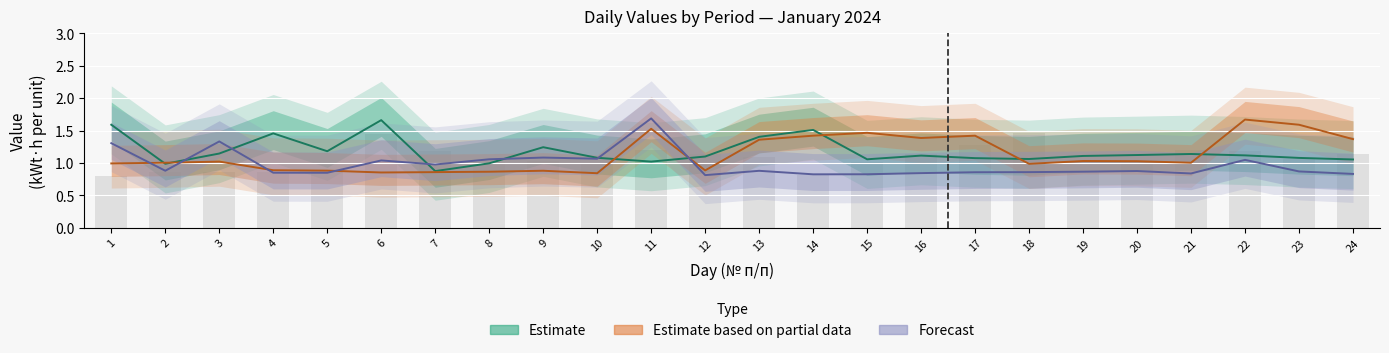

Reading left to right, what are all the values shown in this chart?

Estimate: 1=1.6	2=1.0	3=1.1	4=1.5	5=1.2	6=1.7	7=0.9	8=1.0	9=1.2	10=1.1	11=1.0	12=1.1	13=1.4	14=1.5	15=1.1	16=1.1	17=1.1	18=1.1	19=1.1	20=1.1	21=1.1	22=1.1	23=1.1	24=1.1
Estimate based on partial data: 1=1.0	2=1.0	3=1.0	4=0.9	5=0.9	6=0.9	7=0.9	8=0.9	9=0.9	10=0.8	11=1.5	12=0.9	13=1.4	14=1.4	15=1.5	16=1.4	17=1.4	18=1.0	19=1.0	20=1.0	21=1.0	22=1.7	23=1.6	24=1.4
Forecast: 1=1.3	2=0.9	3=1.3	4=0.9	5=0.8	6=1.0	7=1.0	8=1.1	9=1.1	10=1.1	11=1.7	12=0.8	13=0.9	14=0.8	15=0.8	16=0.8	17=0.9	18=0.9	19=0.9	20=0.9	21=0.8	22=1.0	23=0.9	24=0.8
Bar (col_10): 1=0.8	2=0.9	3=0.9	4=0.9	5=0.9	6=1.4	7=1.2	8=1.0	9=1.0	10=1.0	11=1.2	12=1.1	13=1.1	14=0.8	15=1.0	16=1.1	17=1.3	18=1.5	19=0.9	20=1.0	21=1.2	22=1.2	23=1.1	24=1.1